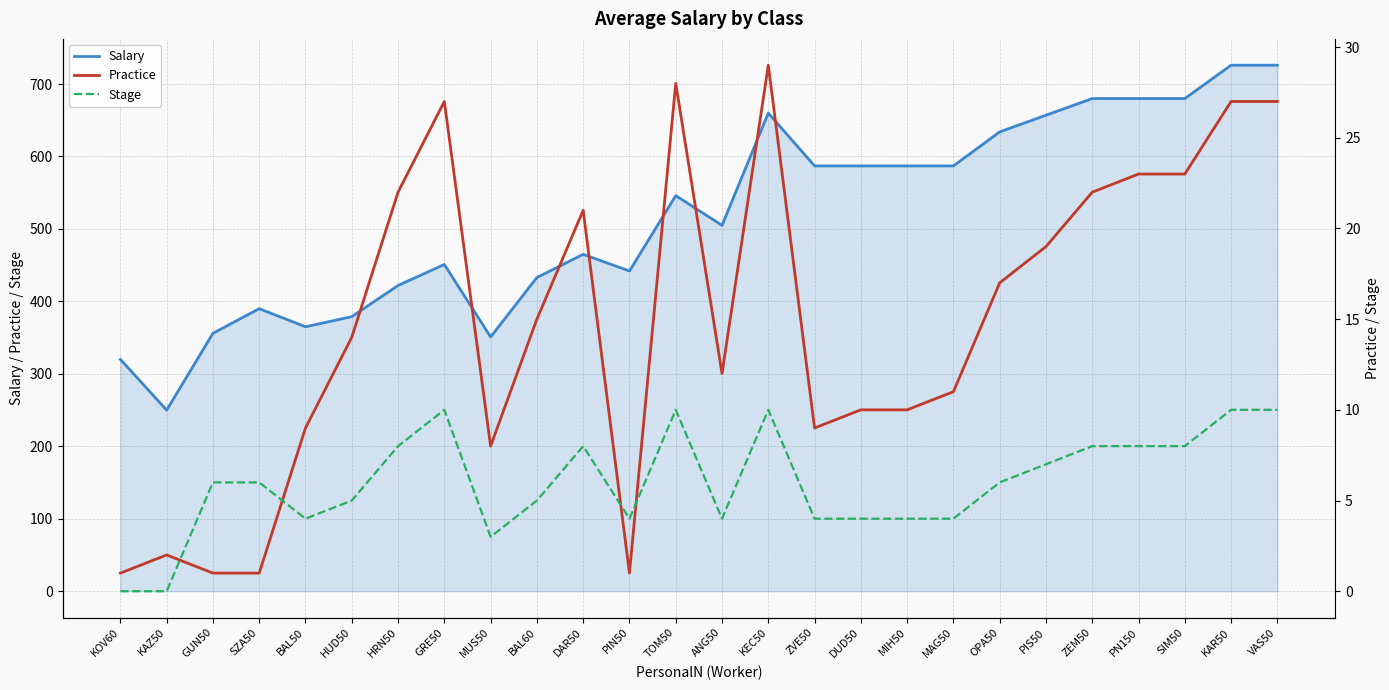

At how many categories does at least one series exceed 492?

14